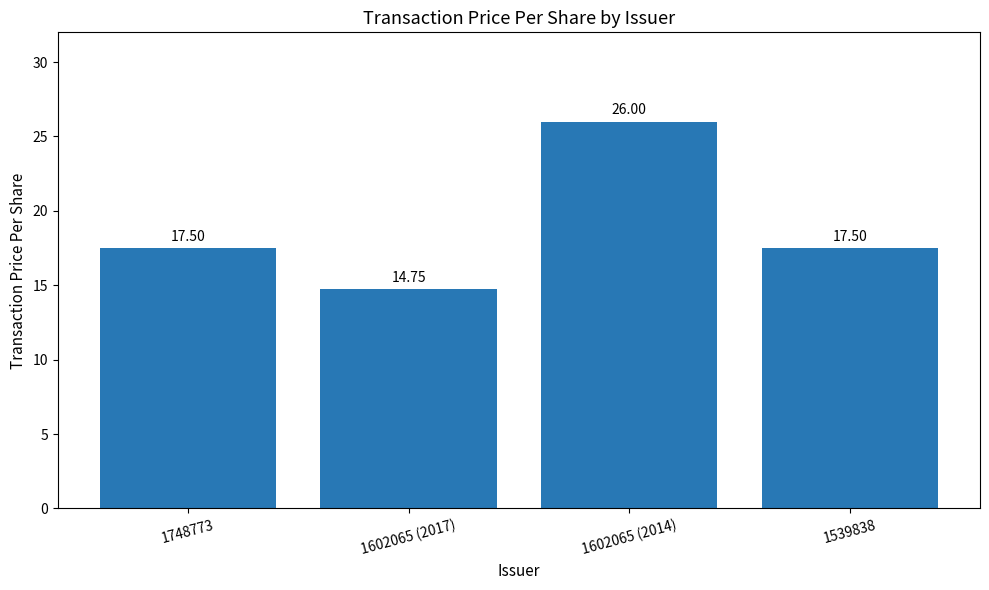

Is it true that the value at 1748773 is 7.4?

False